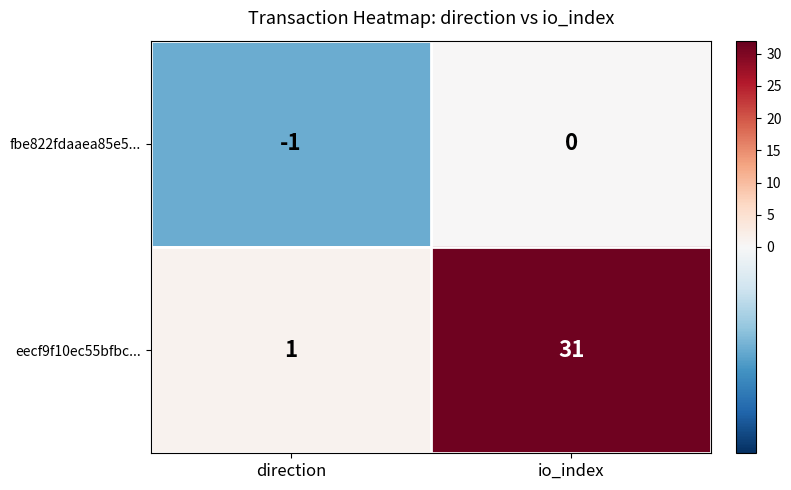

The fbe822fdaaea85e5... series shows 0 at io_index. True or false?

True